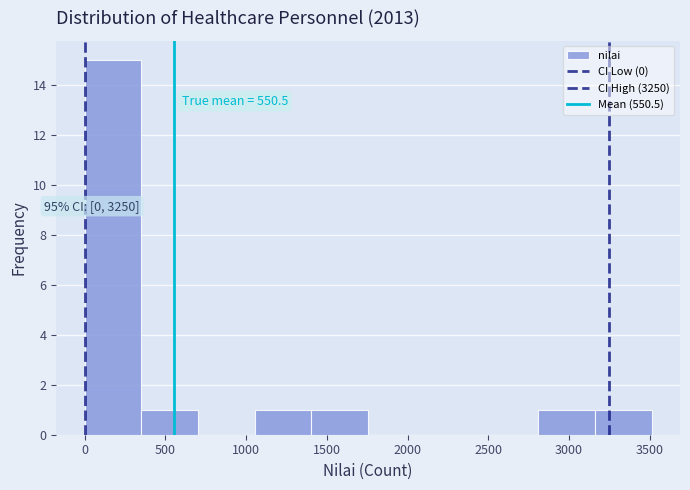

Which range on the x-axis has the tallest bar?

0 to 350